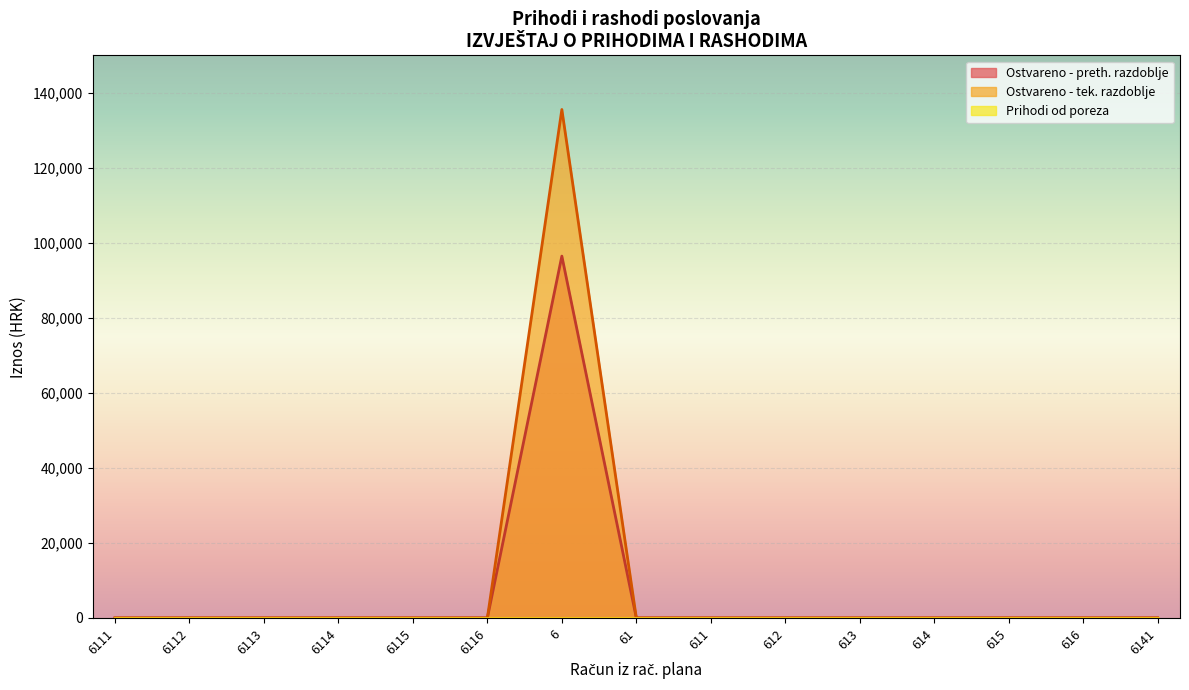

True or false: Prihodi poslovanja has a value of 96469.6 at 6.

True